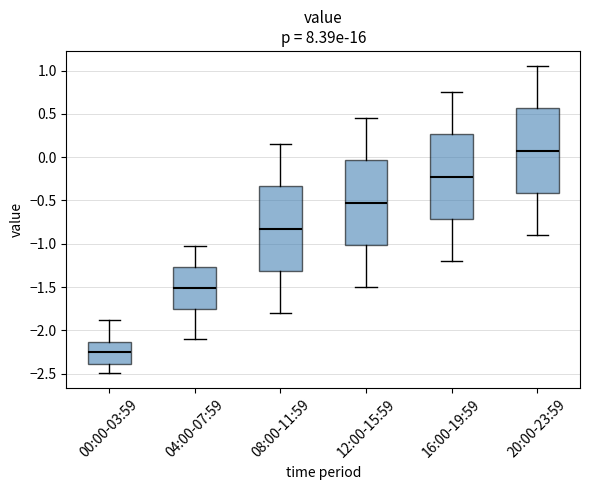

Reading left to right, read every box against the y-axis: the position of its median line, the range the box covers, and the ends of its whiskers. The values are not printed on the chart, so give them approximately, as read against the axis.

00:00-03:59: median -2.25, box -2.40 to -2.15, whiskers -2.50 to -1.90
04:00-07:59: median -1.50, box -1.75 to -1.25, whiskers -2.10 to -1.05
08:00-11:59: median -0.80, box -1.30 to -0.35, whiskers -1.80 to 0.15
12:00-15:59: median -0.50, box -1.00 to -0.05, whiskers -1.50 to 0.45
16:00-19:59: median -0.20, box -0.70 to 0.25, whiskers -1.20 to 0.75
20:00-23:59: median 0.10, box -0.40 to 0.55, whiskers -0.90 to 1.05